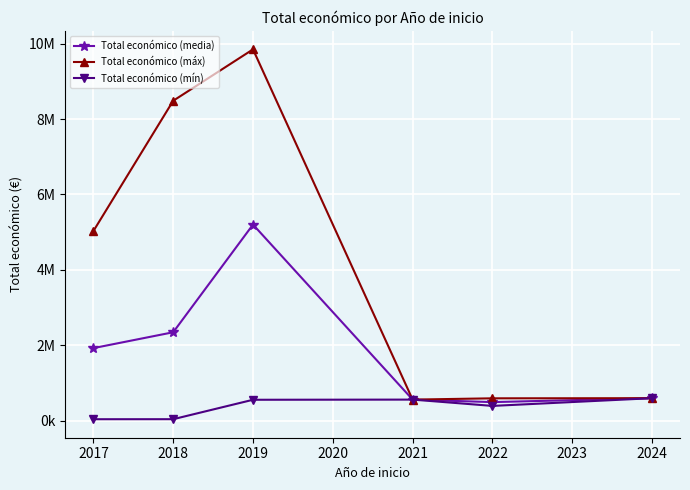

What is the difference between the maximum and minimum values in the Total económico (media) series?

4707117.5